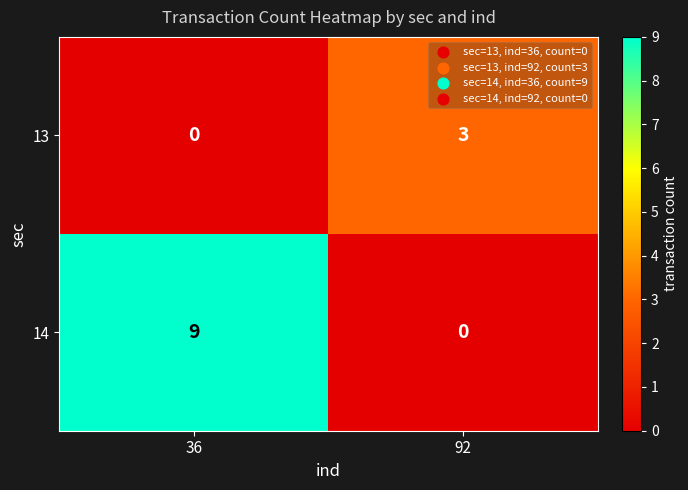

Reading right to left, list all the values displayed in this chart.

13: 92=3	36=0
14: 92=0	36=9